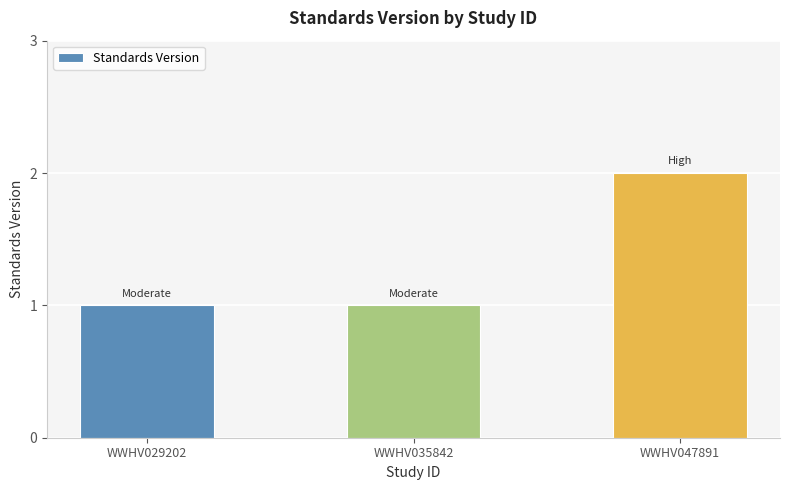

What is the value of the 2nd bar from the left?

1